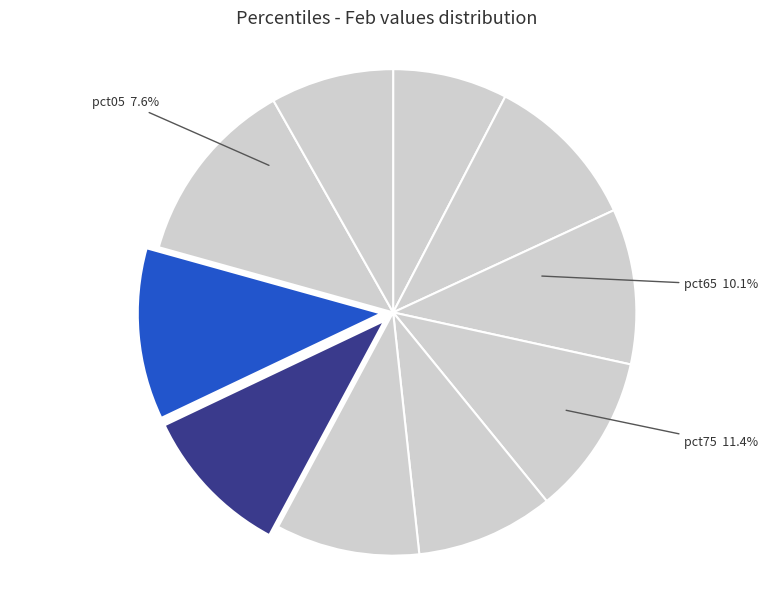

Which slice is the largest?

pct85